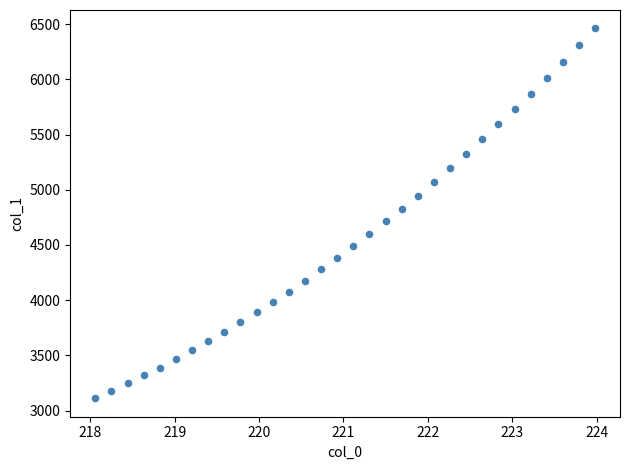

What is the range of X values (max minus min)?

5.9